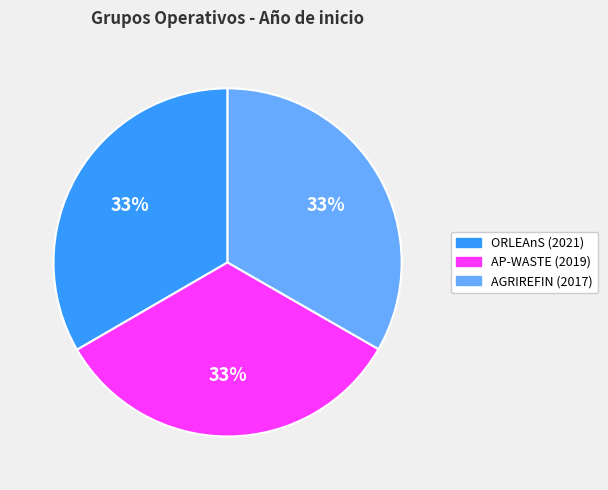

The AGRIREFIN (2017) slice represents 33% of the pie. True or false?

True